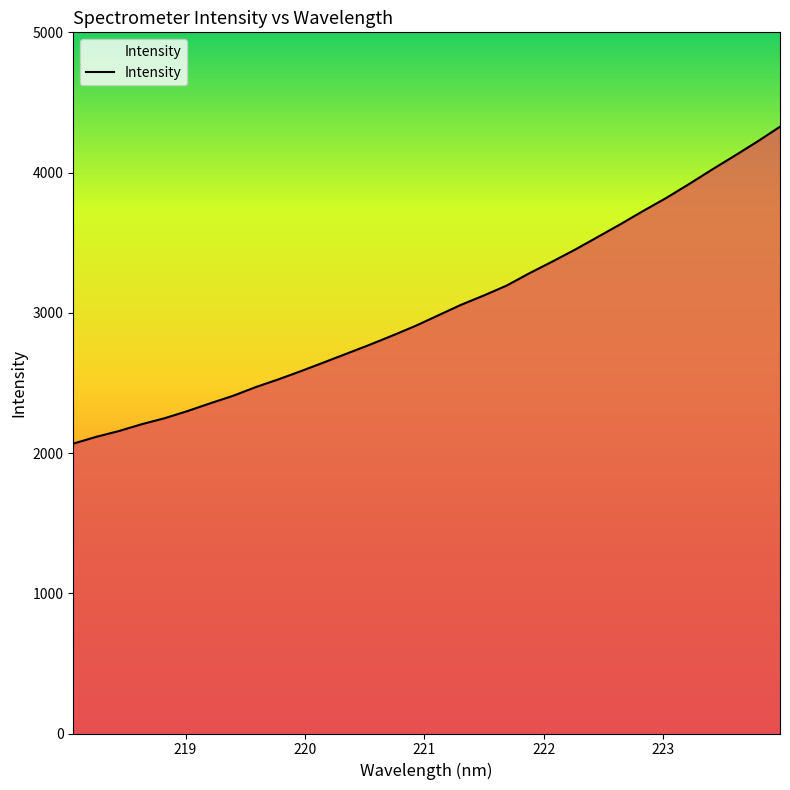

What is the difference between the maximum and minimum values?

2259.9